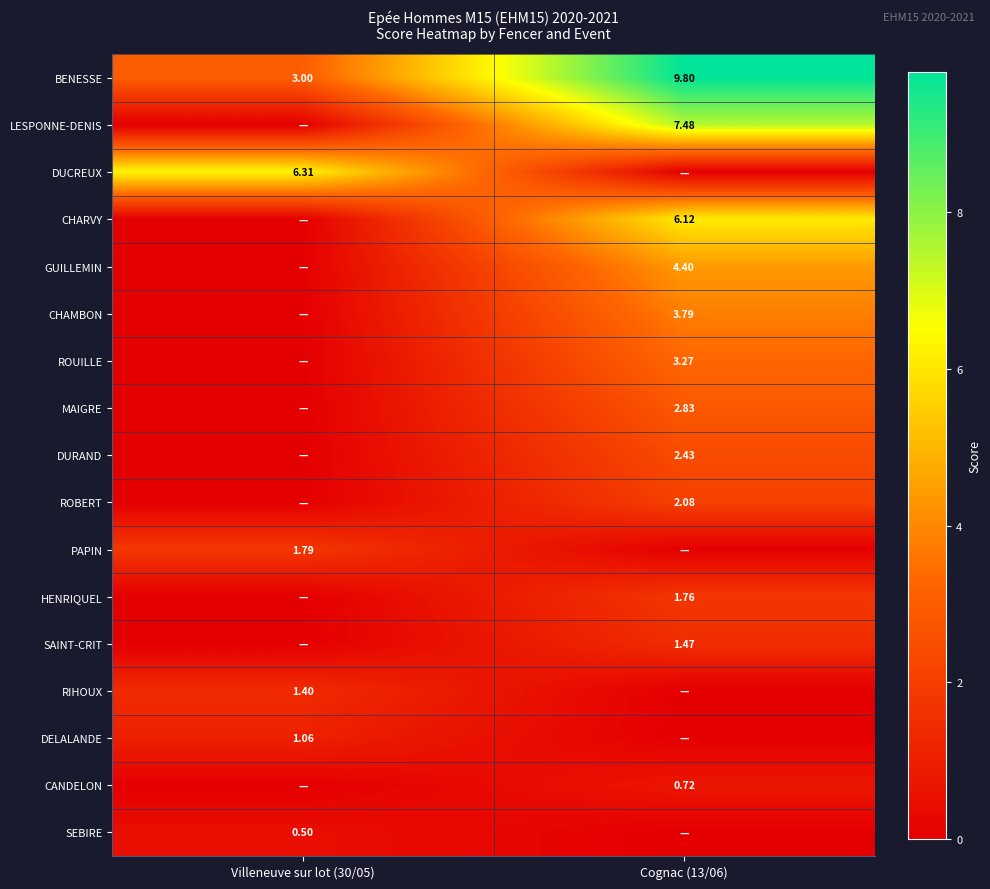

Between Villeneuve sur lot (30/05) and Cognac (13/06), which is larger?

Cognac (13/06)